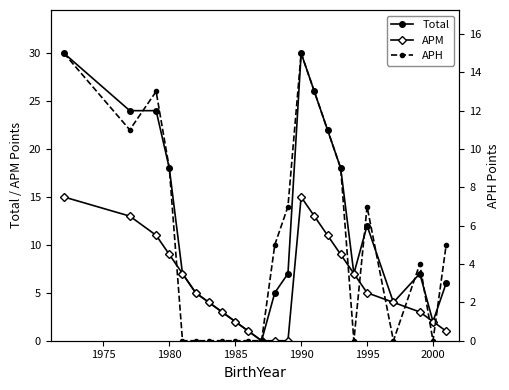

Is it true that Total equals 30 at 1990?

True